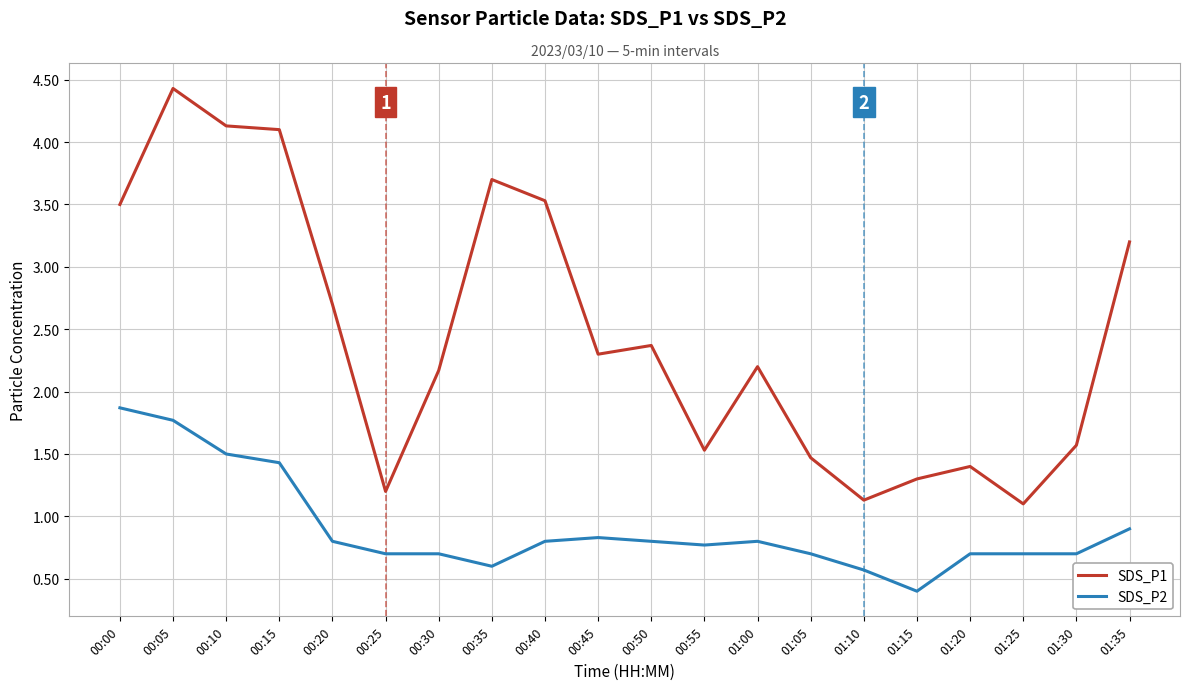

Which series changed the most between 00:20 and 00:30?

SDS_P1